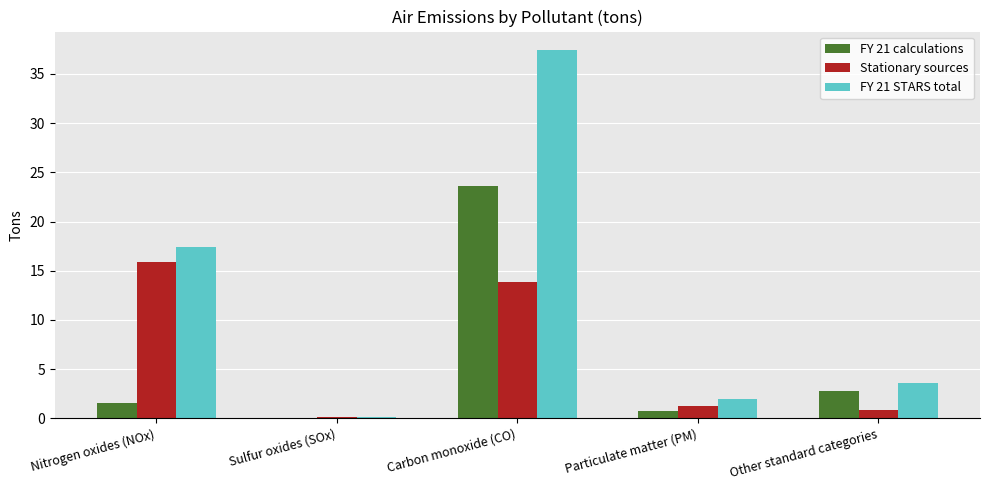

Between Sulfur oxides (SOx) and Carbon monoxide (CO), which series saw the biggest shift?

FY 21 STARS total